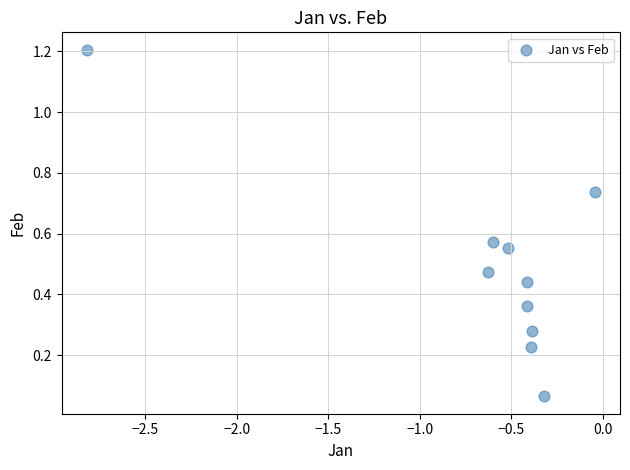

What is the range of X values (max minus min)?

2.8